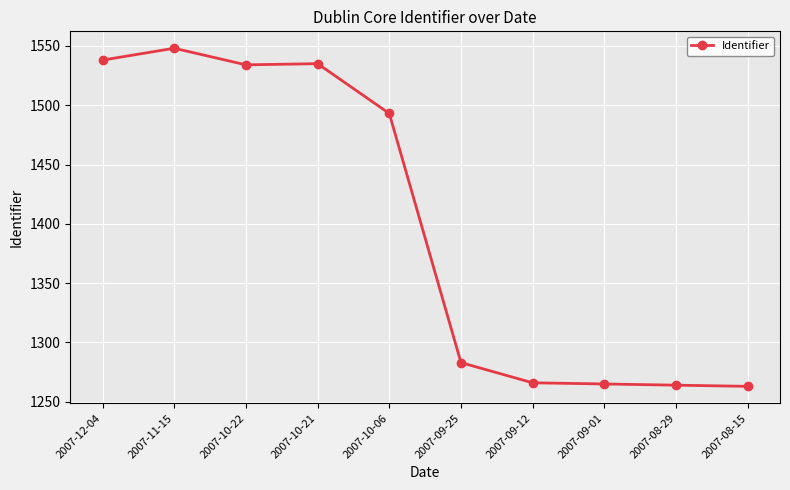

Which has a higher value, 2007-08-29 or 2007-10-22?

2007-10-22